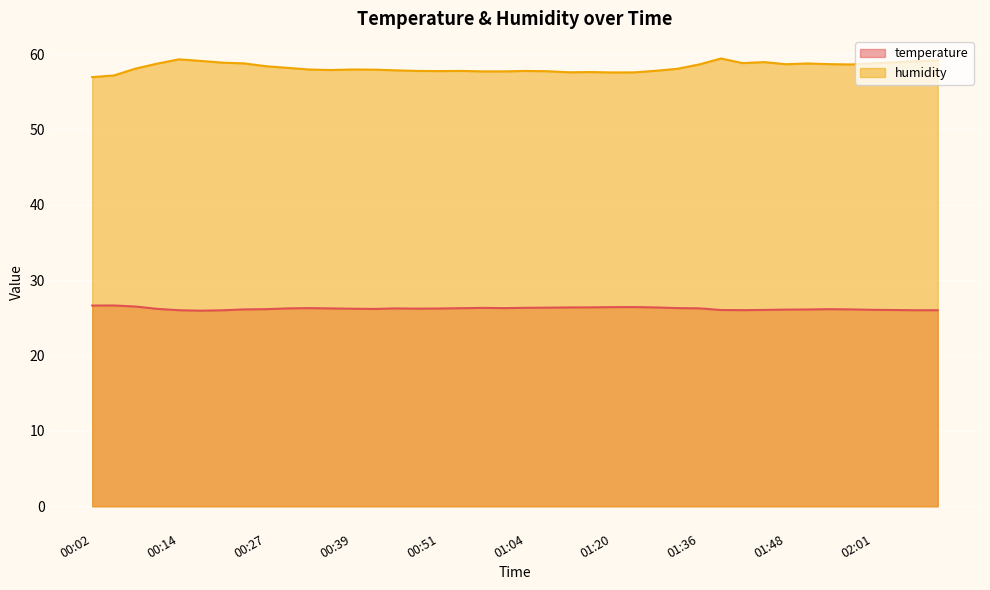

How many interior local peaks does the temperature series have?

6